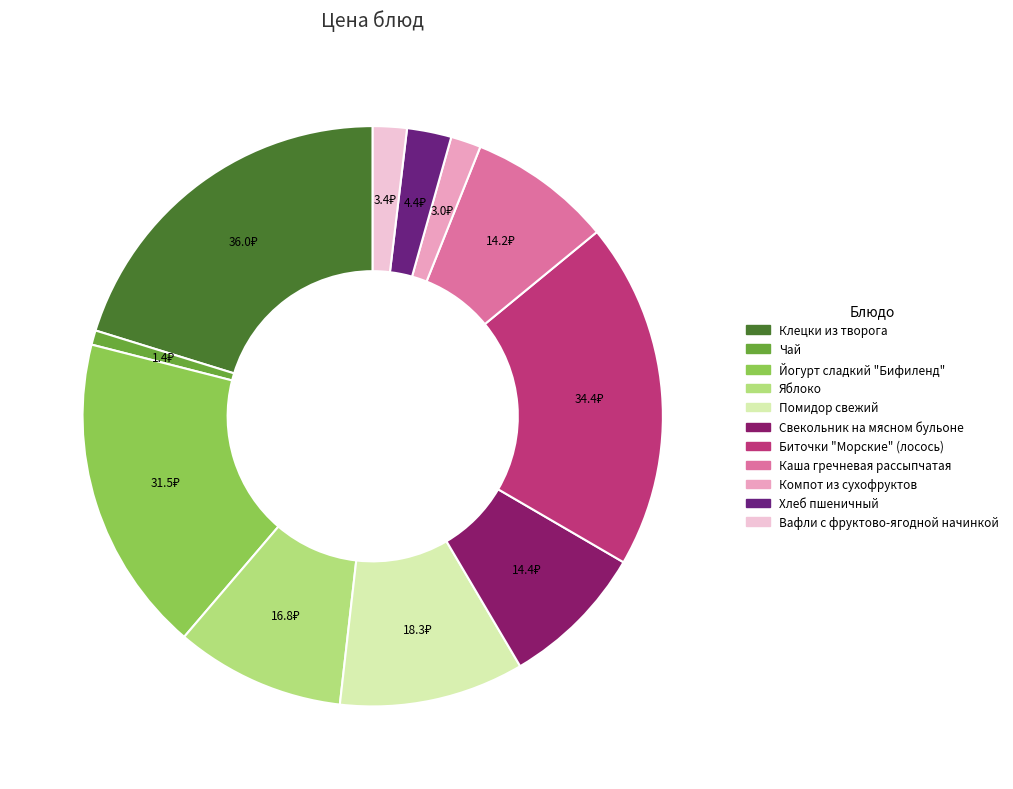

Which category has the biggest portion of the pie?

Клецки из творога